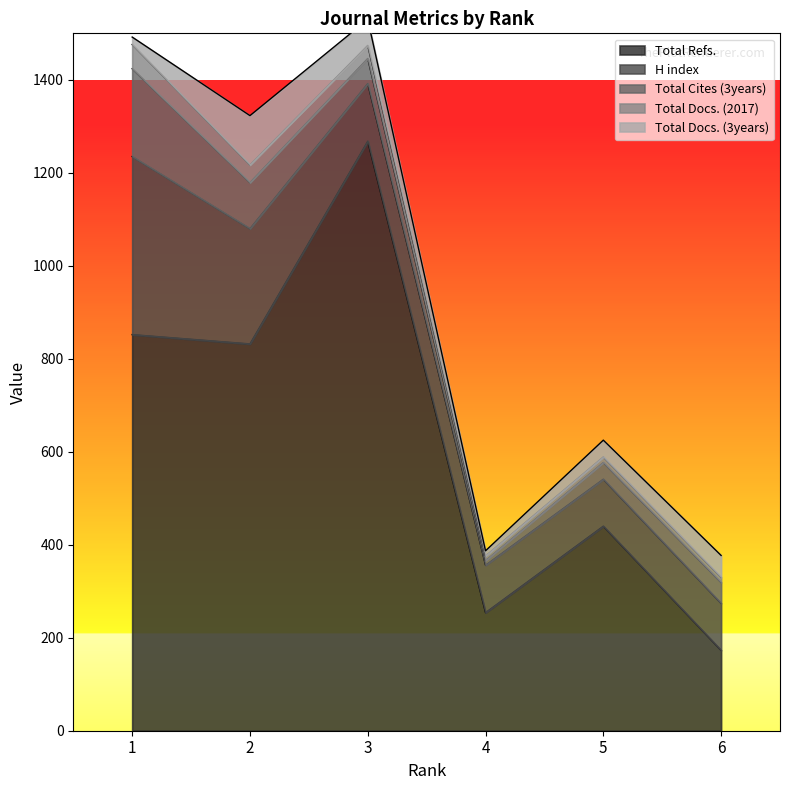

Reading left to right, transcribe all the data shown in this chart.

H index: 383	248	124	102	101	101
Total Docs. (2017): 52	38	28	10	12	11
Total Docs. (3years): 16	106	56	11	36	47
Total Refs.: 852	832	1268	254	440	173
Total Cites (3years): 189	99	54	10	36	45